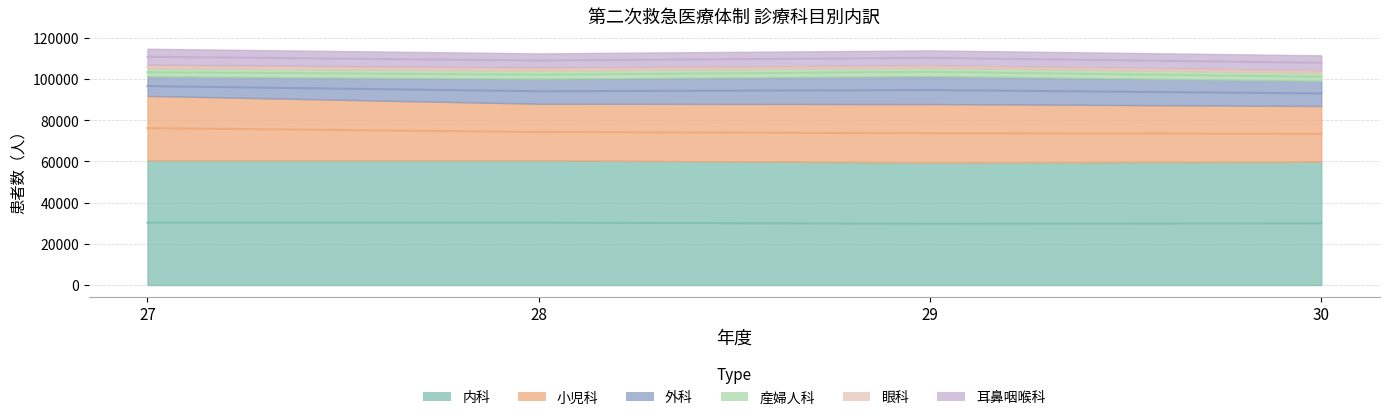

What are all the series names shown in the legend?

内科, 小児科, 外科, 産婦人科, 眼科, 耳鼻咽喉科